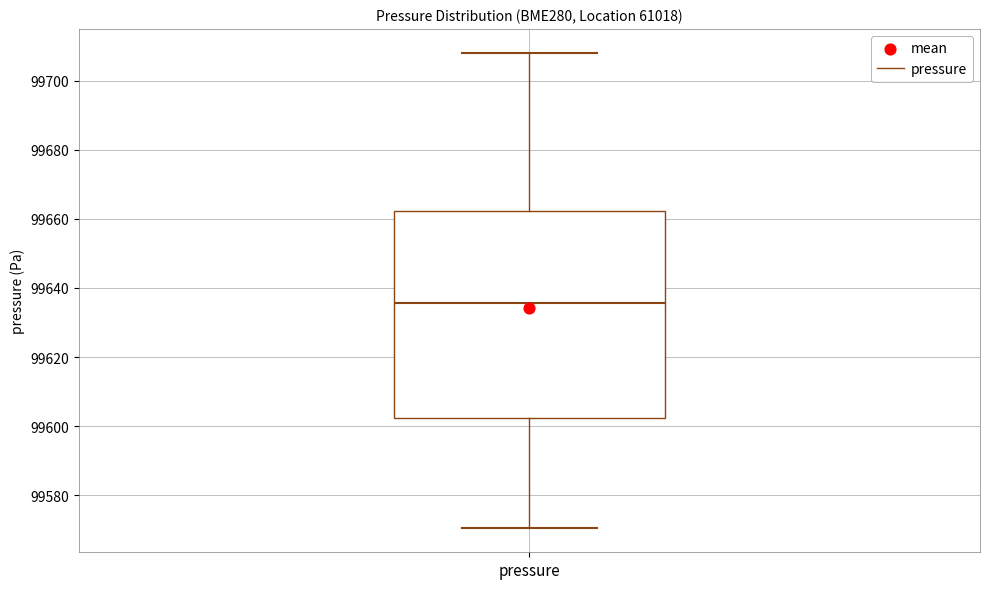

Where does the lower whisker of the box for pressure end on the y-axis? The values are not printed on the chart, so give them approximately, as read against the axis.

99570